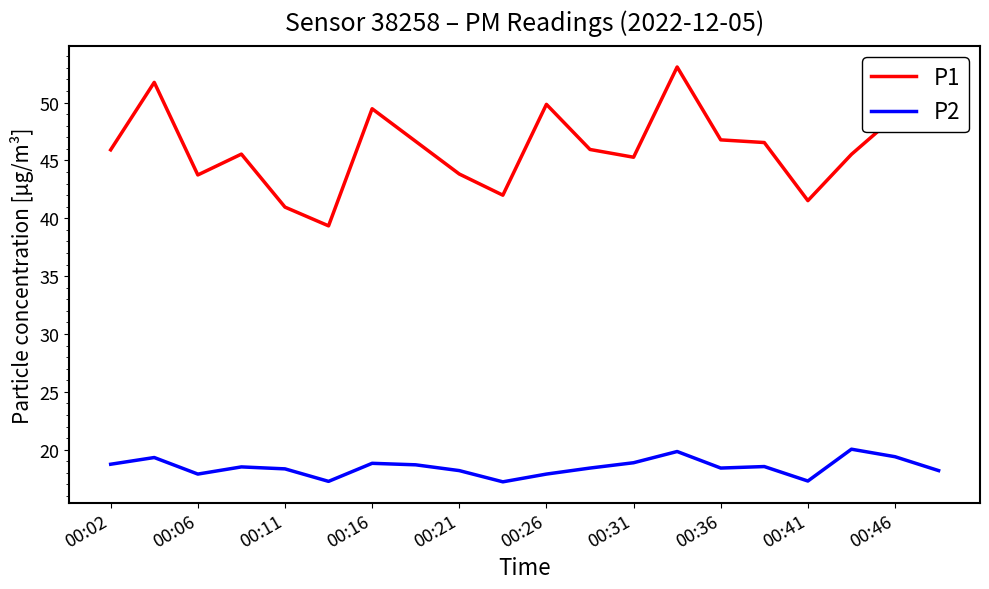

Rank the series by their maximum value, from highest to lowest.

P1, P2